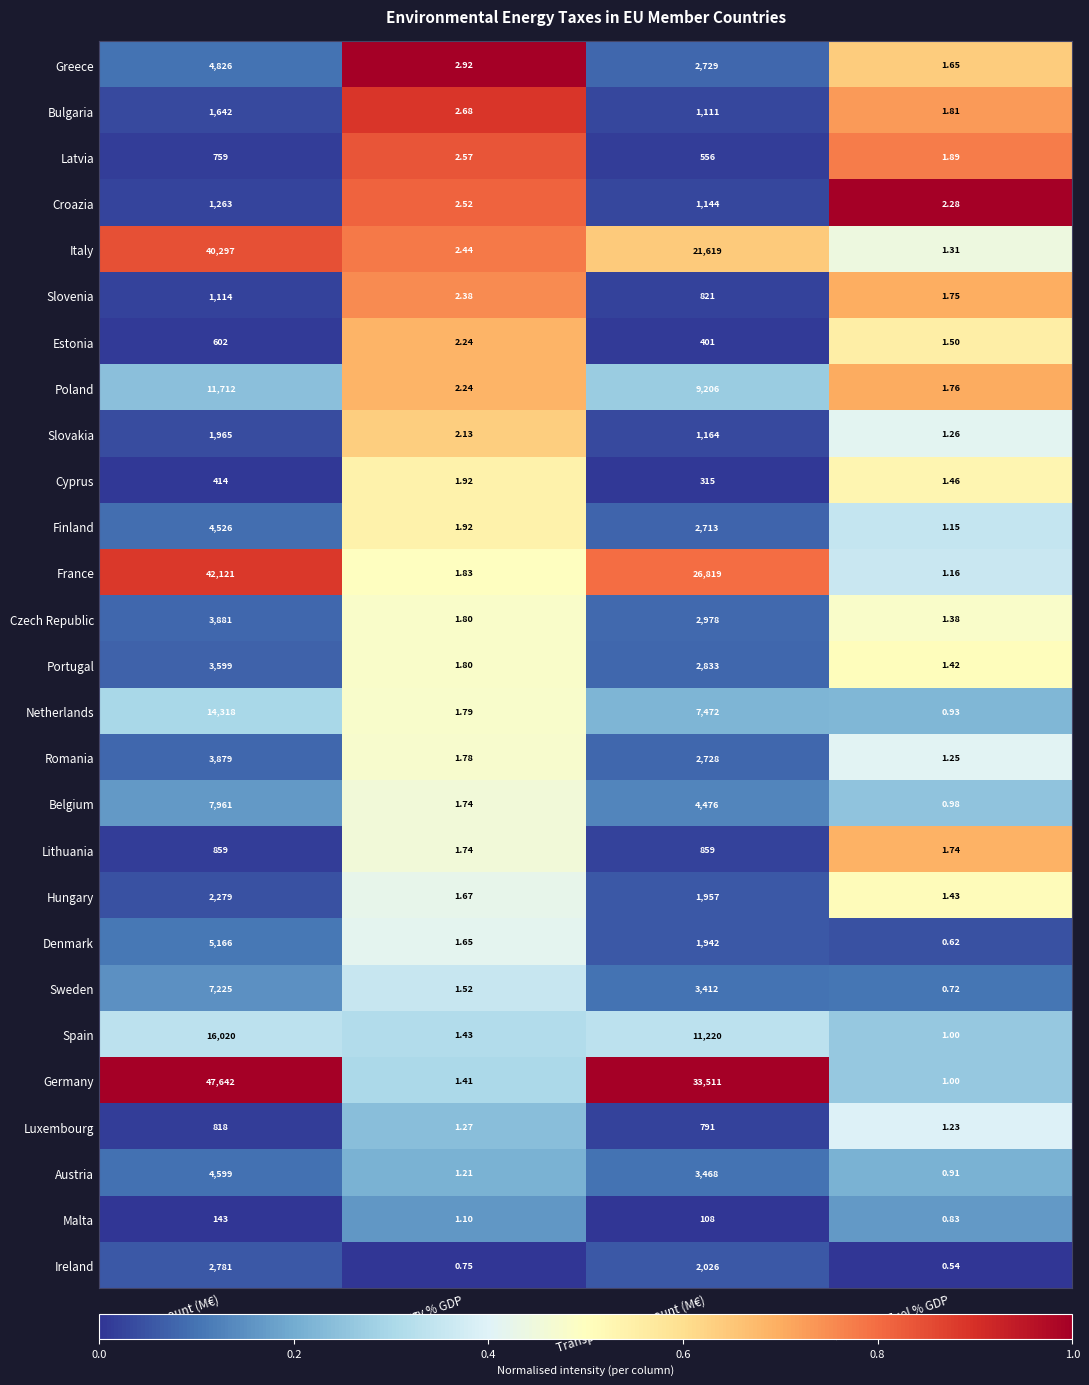

Rank the series by their maximum value, from lowest to highest.

Malta, Cyprus, Estonia, Latvia, Luxembourg, Lithuania, Slovenia, Croazia, Bulgaria, Slovakia, Hungary, Ireland, Portugal, Romania, Czech Republic, Finland, Austria, Greece, Denmark, Sweden, Belgium, Poland, Netherlands, Spain, Italy, France, Germany